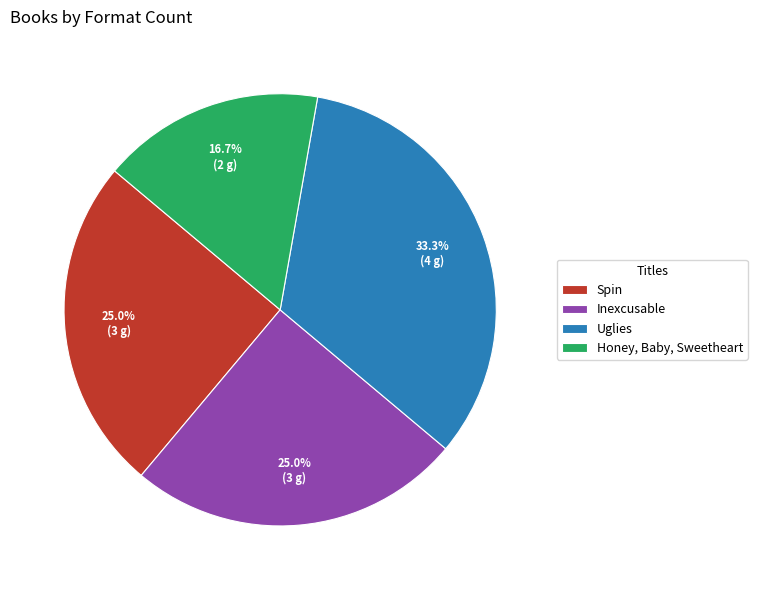

What is the ratio of the value at Inexcusable to the value at Spin?

1.0